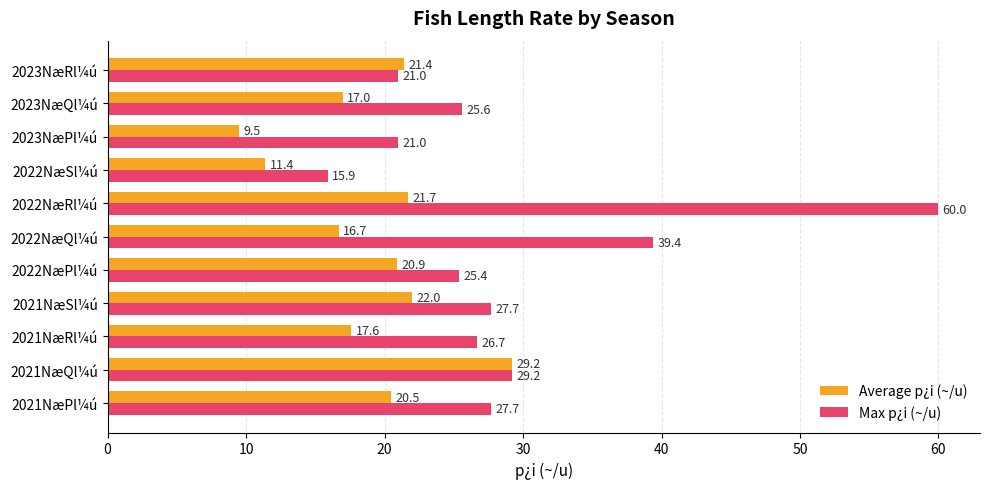

What is the maximum value shown in the chart?

60.0